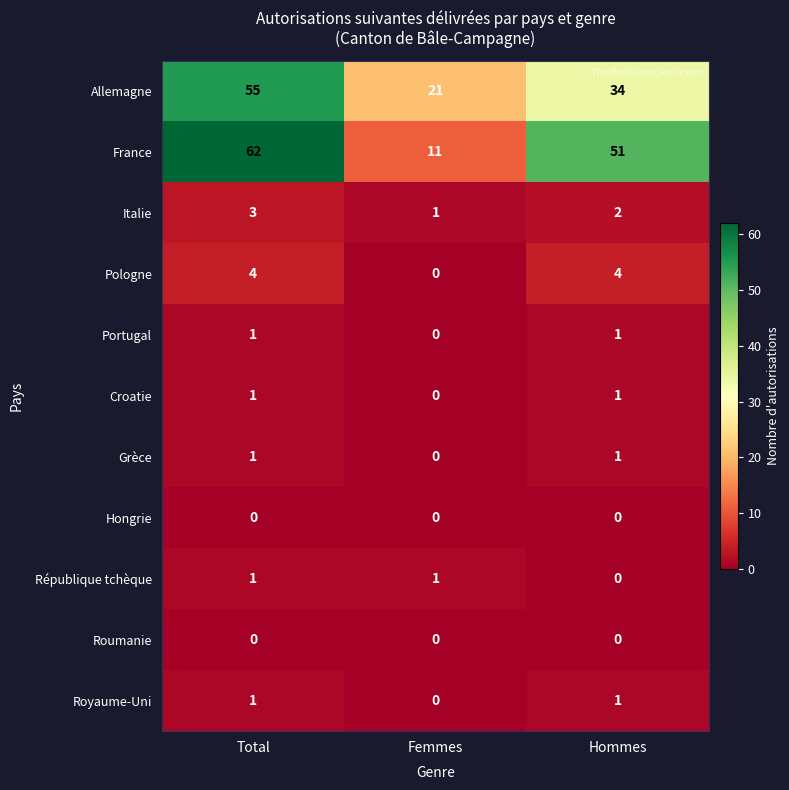

The value of Allemagne at Hommes is 34. True or false?

True